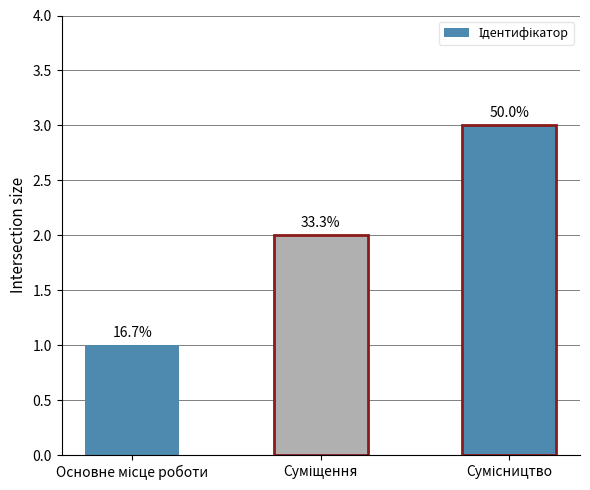

How many values are between 1 and 3?

3